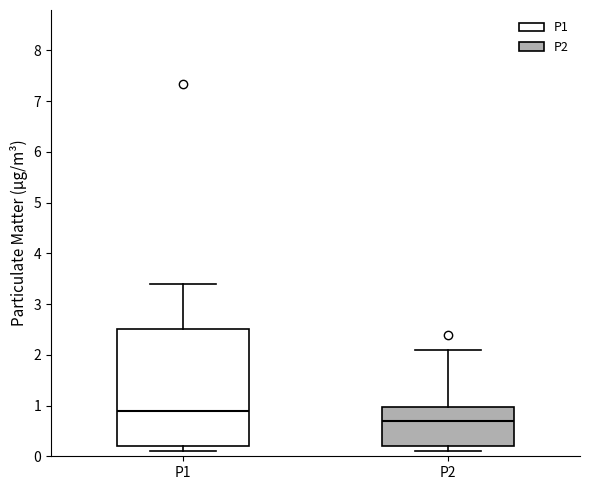

Reading left to right, read every box against the y-axis: the position of its median line, the range the box covers, and the ends of its whiskers. The values are not printed on the chart, so give them approximately, as read against the axis.

P1: median 0.9, box 0.2 to 2.5, whiskers 0.1 to 3.4
P2: median 0.7, box 0.2 to 1.0, whiskers 0.1 to 2.1